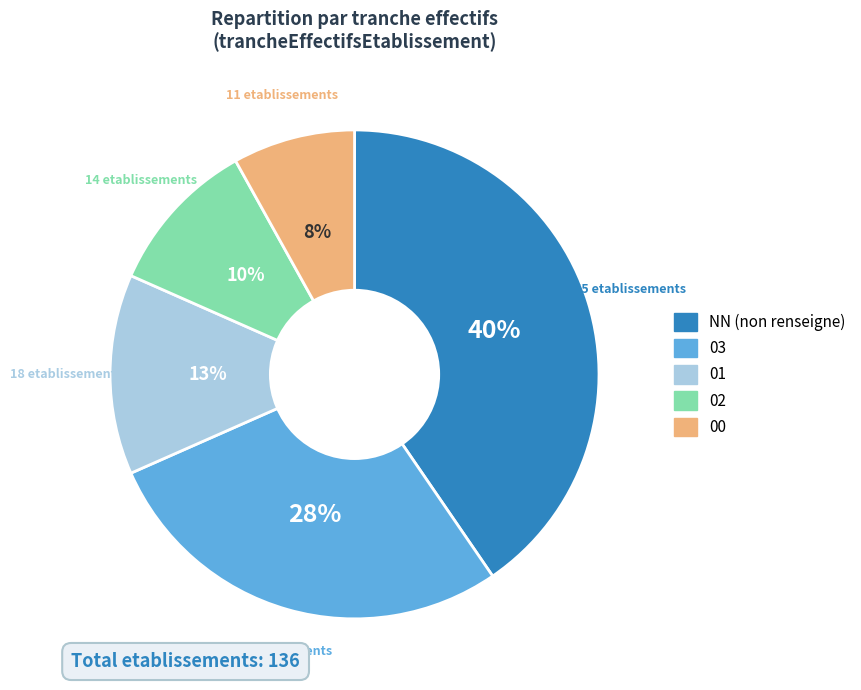

True or false: 02 accounts for 10% of the total.

True